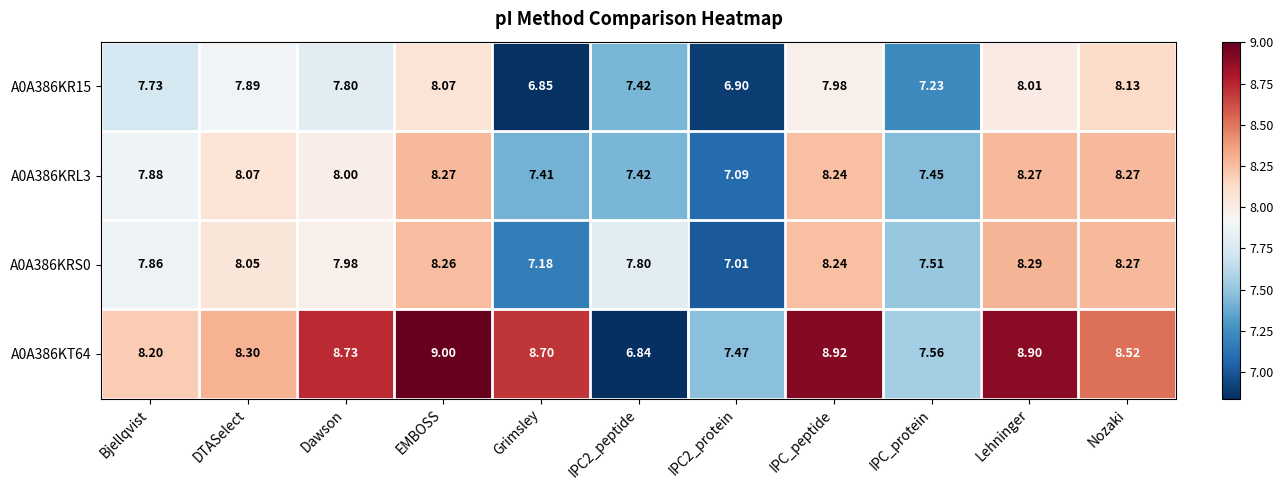

Where does the A0A386KR15 series first go above 7?

Bjellqvist